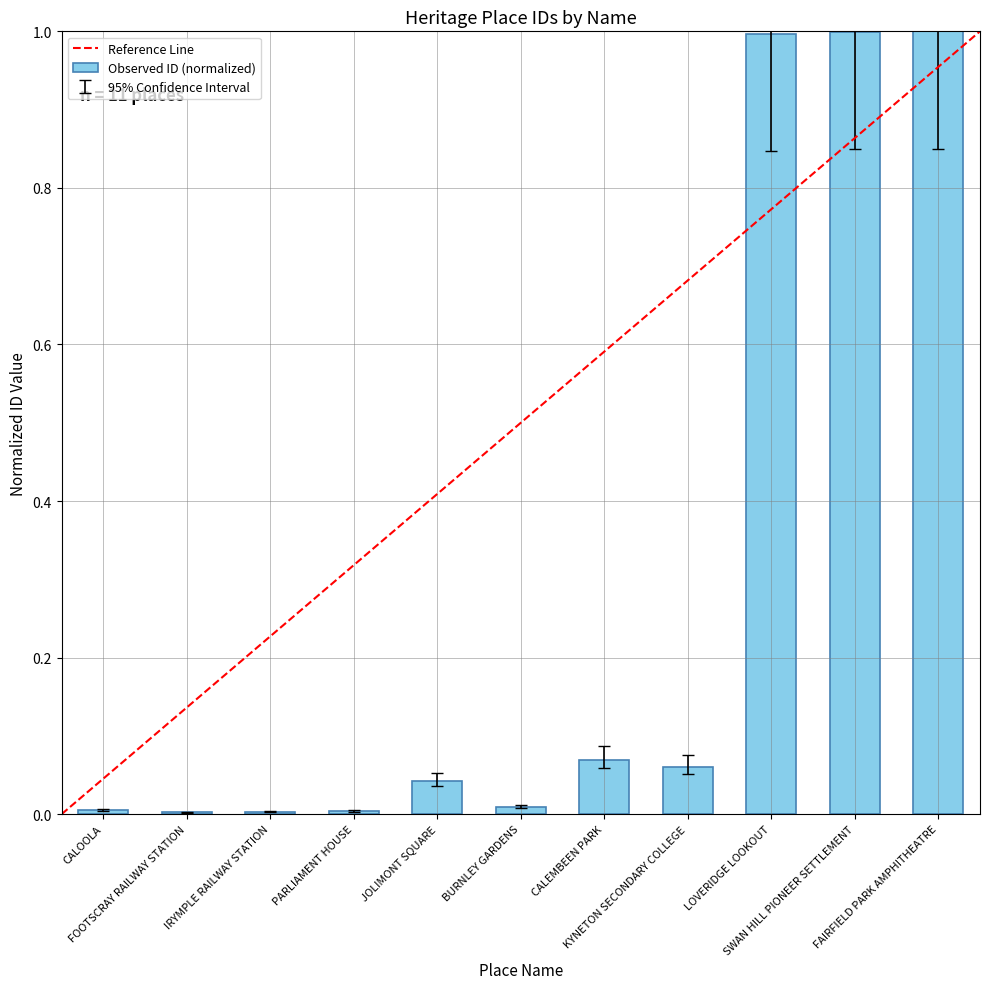

Does the chart contain stacked bars?

No